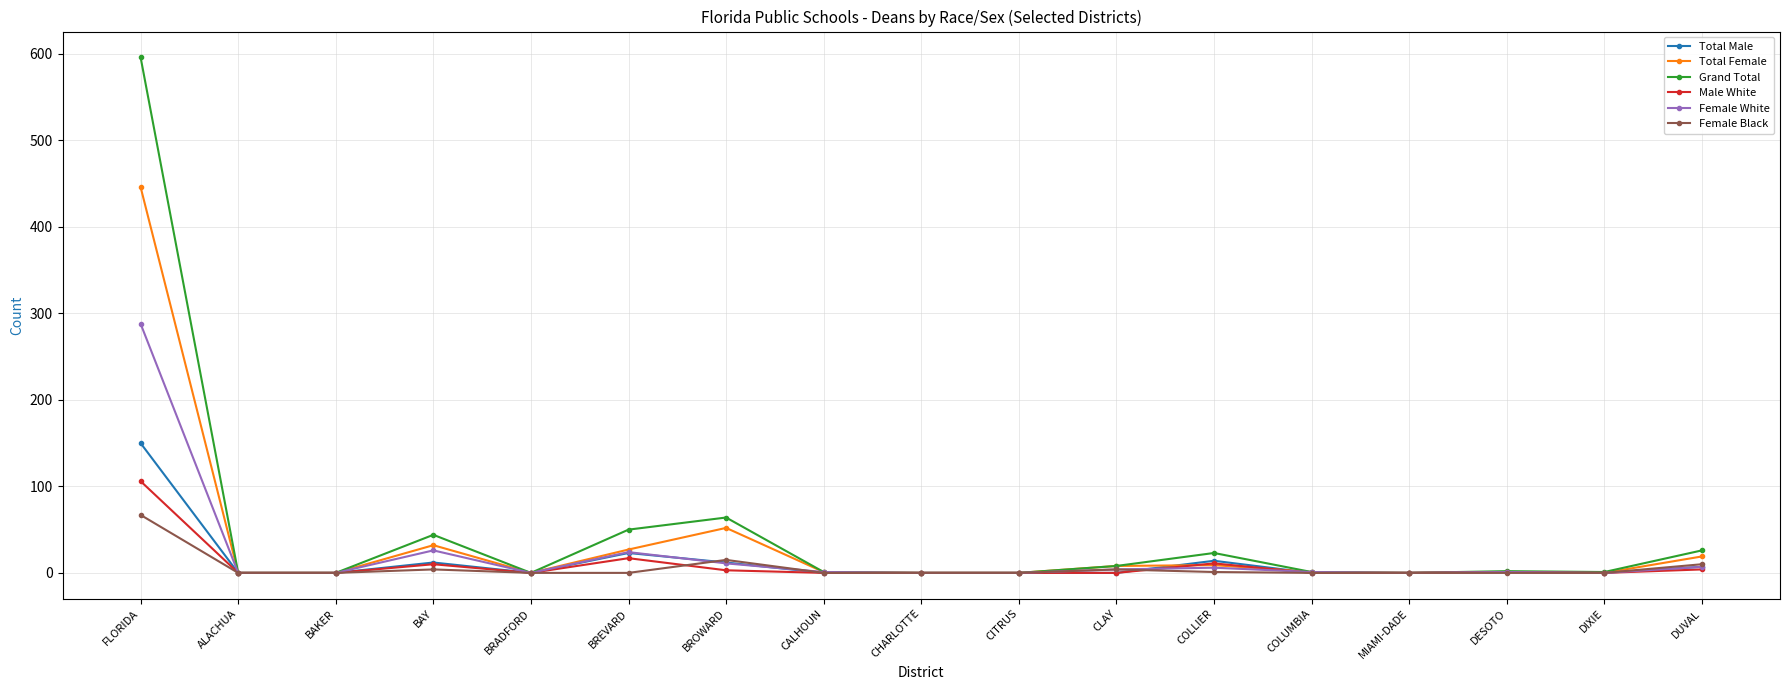

Between ALACHUA and BAY, which series saw the biggest shift?

Grand Total